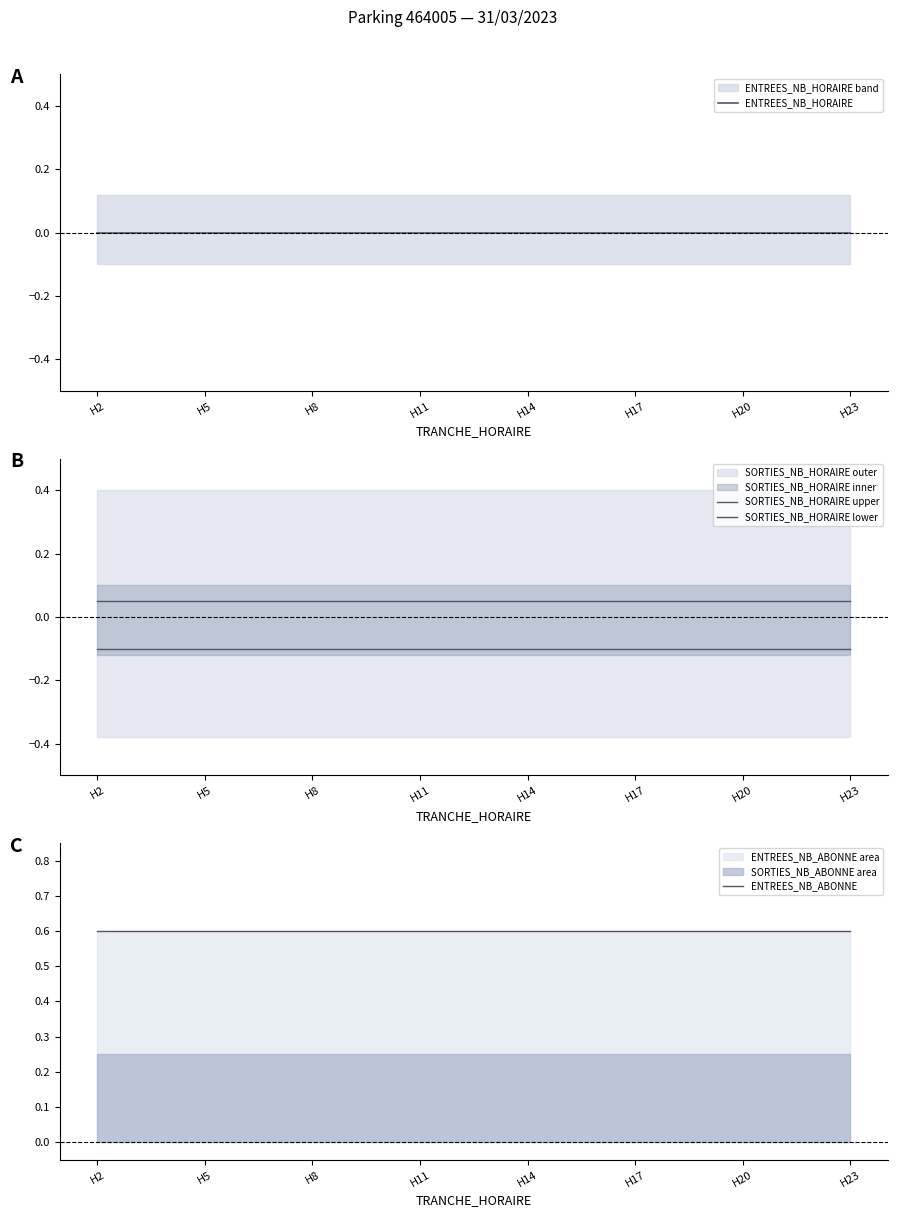

True or false: SORTIES_NB_HORAIRE upper has a value of 0.0 at 17.

False